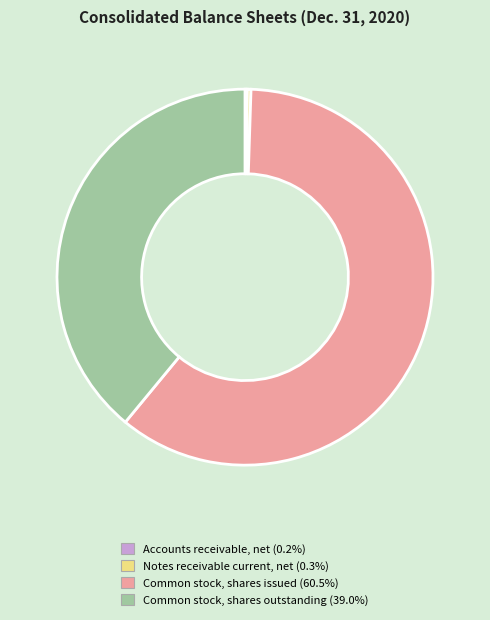

Do Common stock, shares outstanding and Notes receivable current, net together represent more than half of the pie?

No